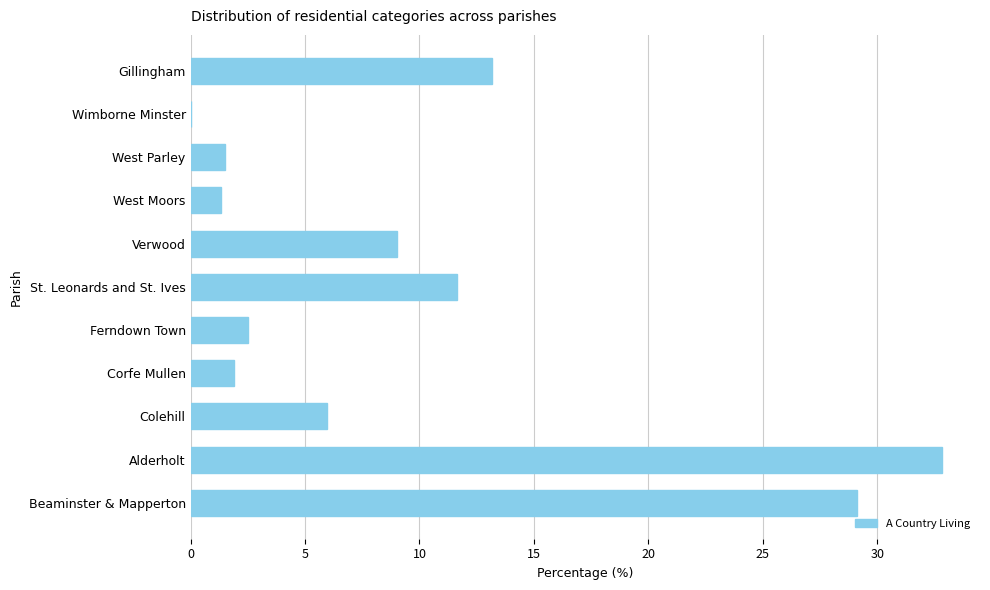

True or false: the data shows 47.3 at Beaminster & Mapperton.

False